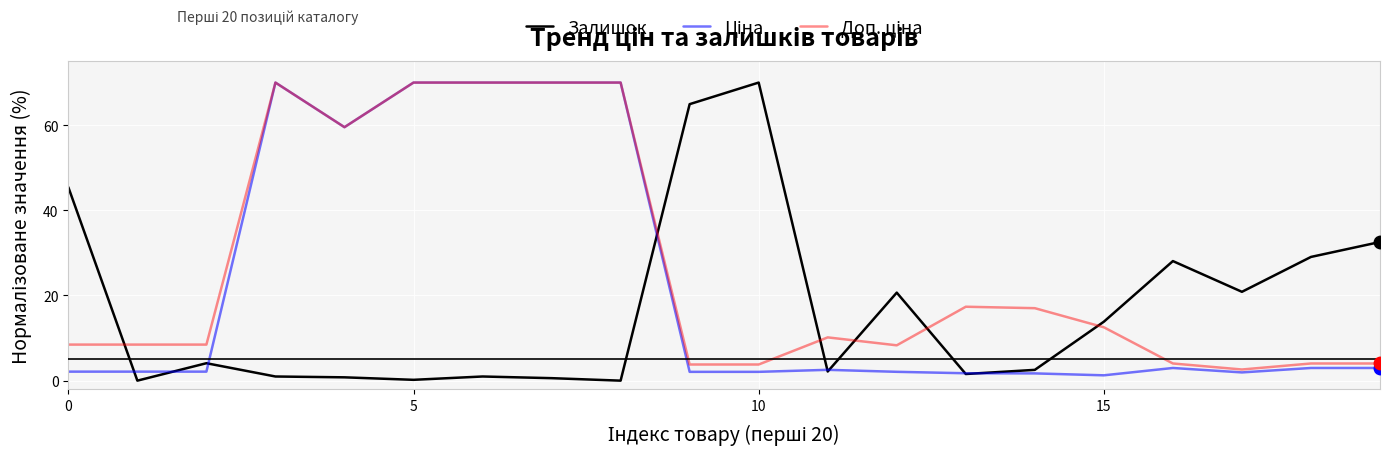

How many lines are shown in the chart?

3